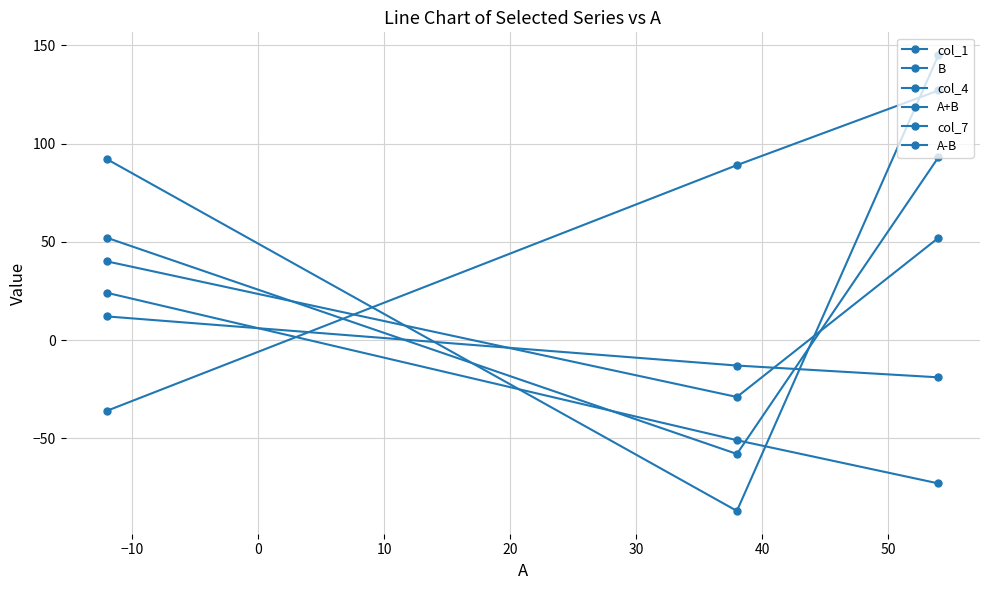

How many series are shown in this chart?

6